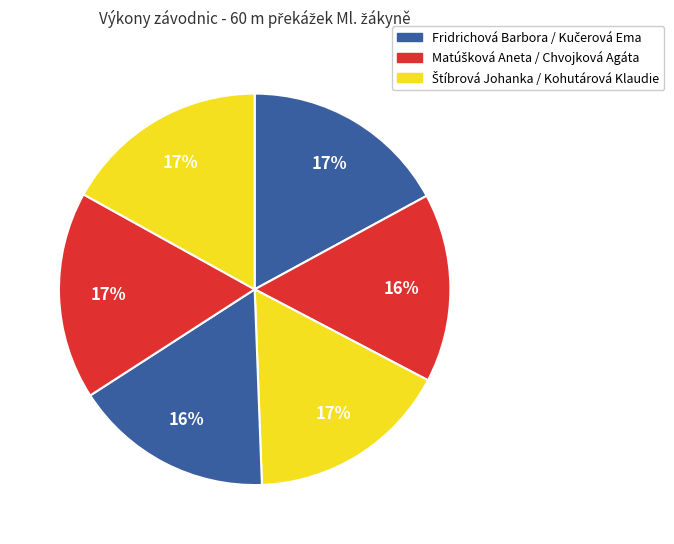

Which category has the biggest portion of the pie?

Chvojková Agáta